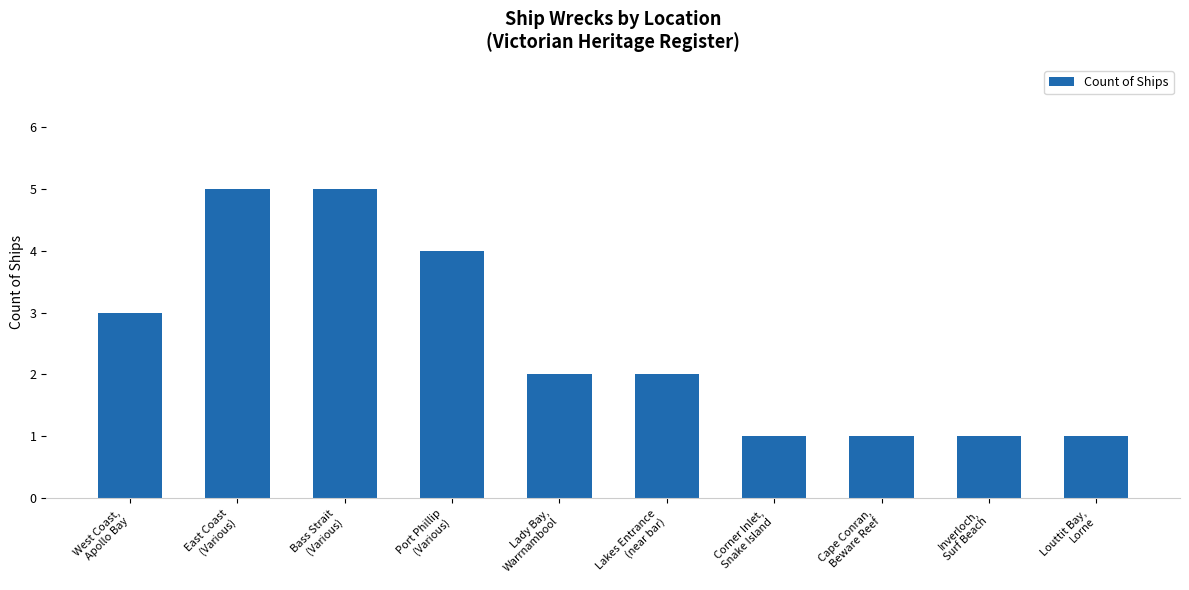

What is the value of the 10th bar from the left?

1